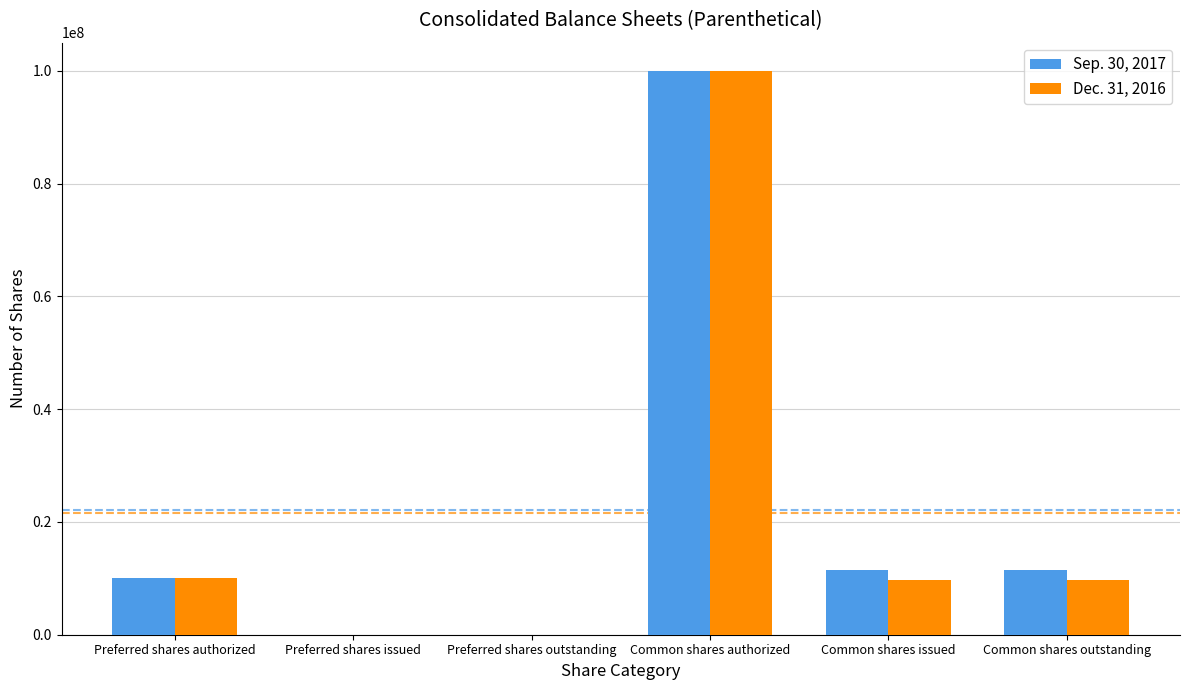

Count the number of categories in the chart.

6